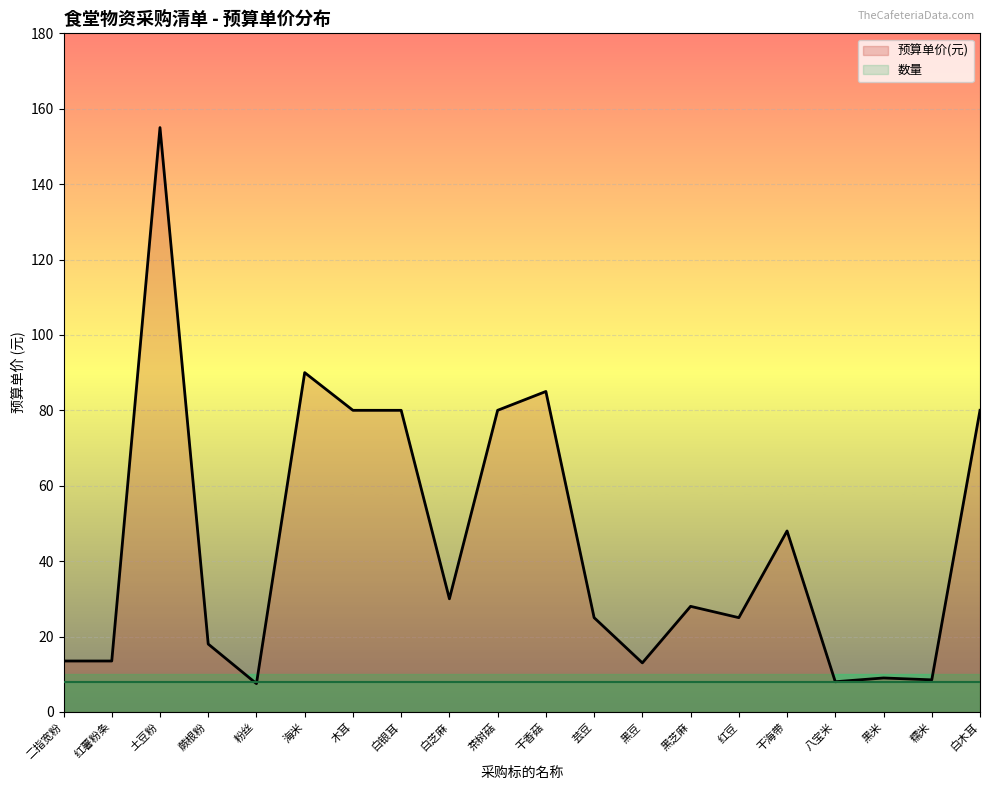

At which category is the sum across all series the highest?

土豆粉